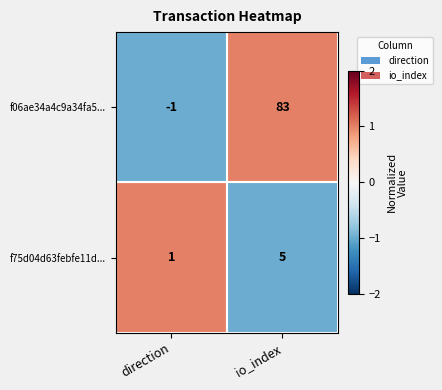

List the labels in order of f06ae34a4c9a34fa5... value, smallest first.

direction, io_index